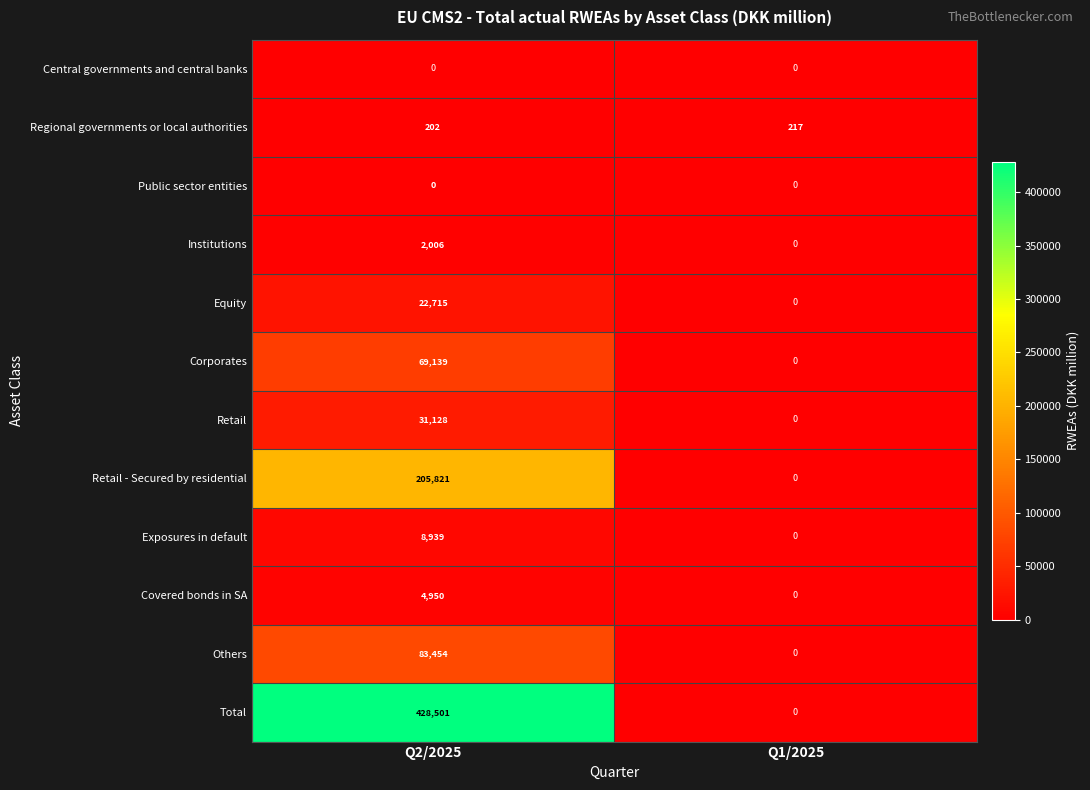

What is the greatest value displayed?

428501